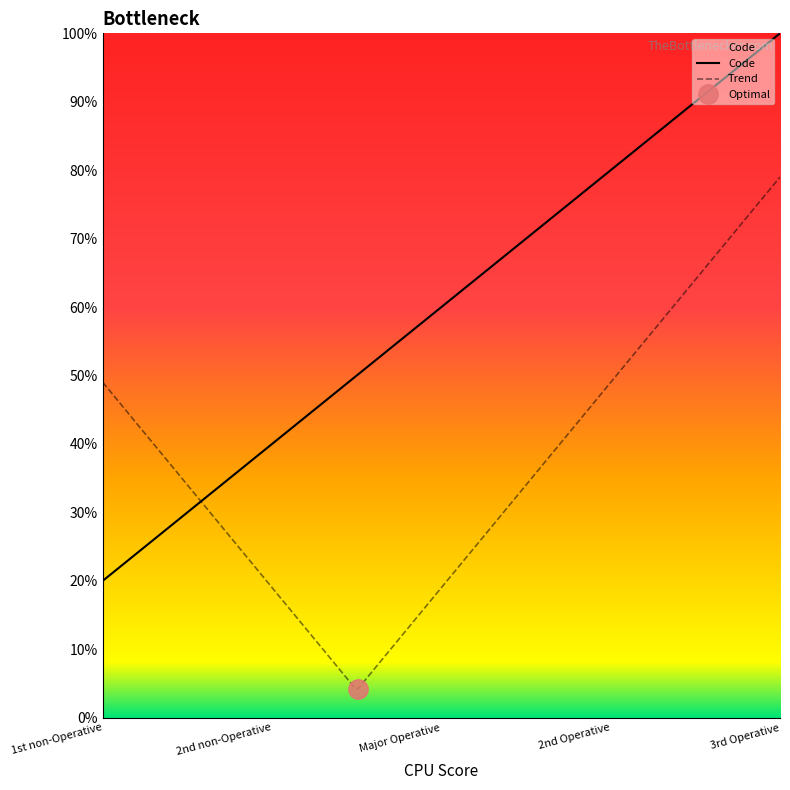

List the labels in order of value, smallest first.

1st non-Operative, 2nd non-Operative, Major Operative, 2nd Operative, 3rd Operative